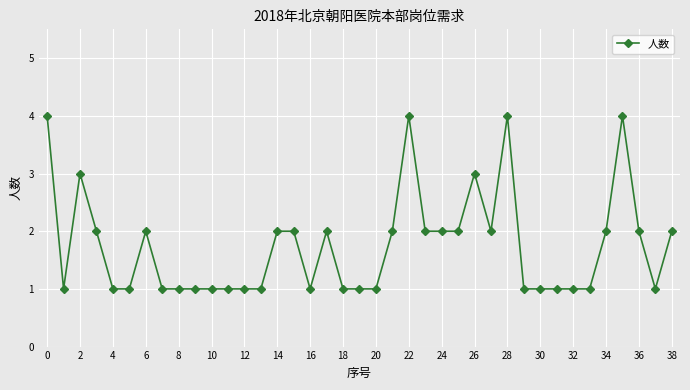

How many categories are shown in the chart?

39